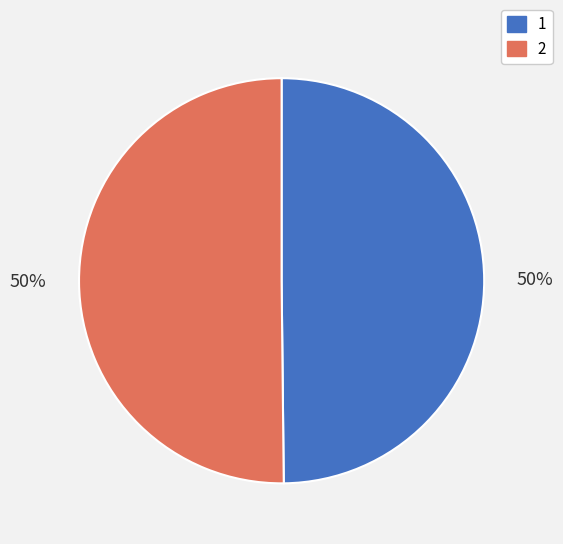

True or false: 1 accounts for 50% of the total.

True